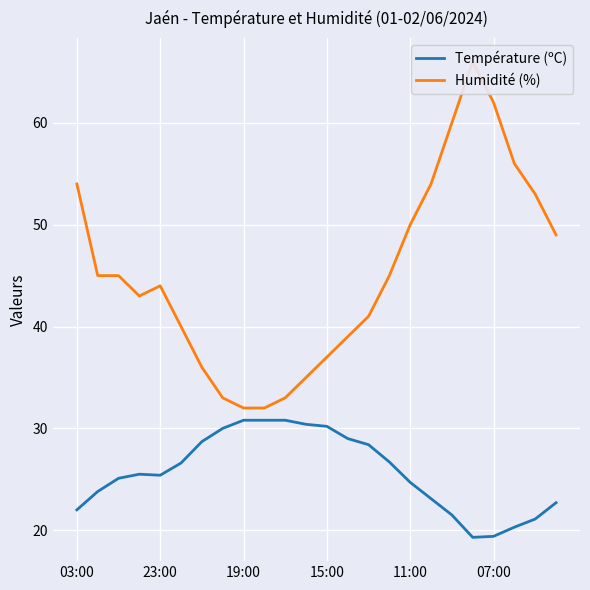

True or false: Température (ºC) has a value of 8.0 at 19.

False